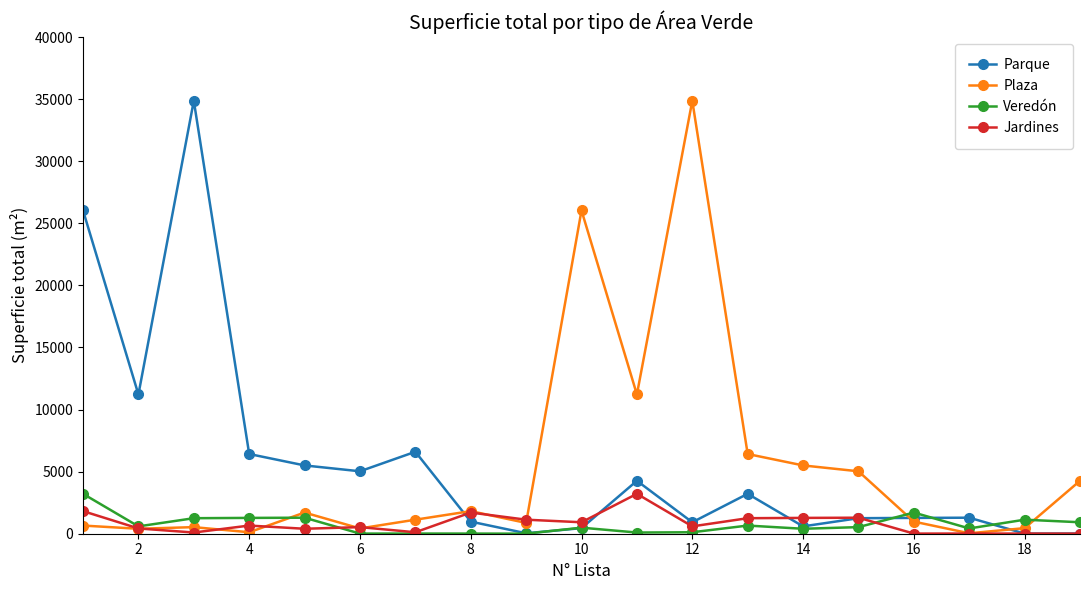

What is the maximum value for Parque?

34865